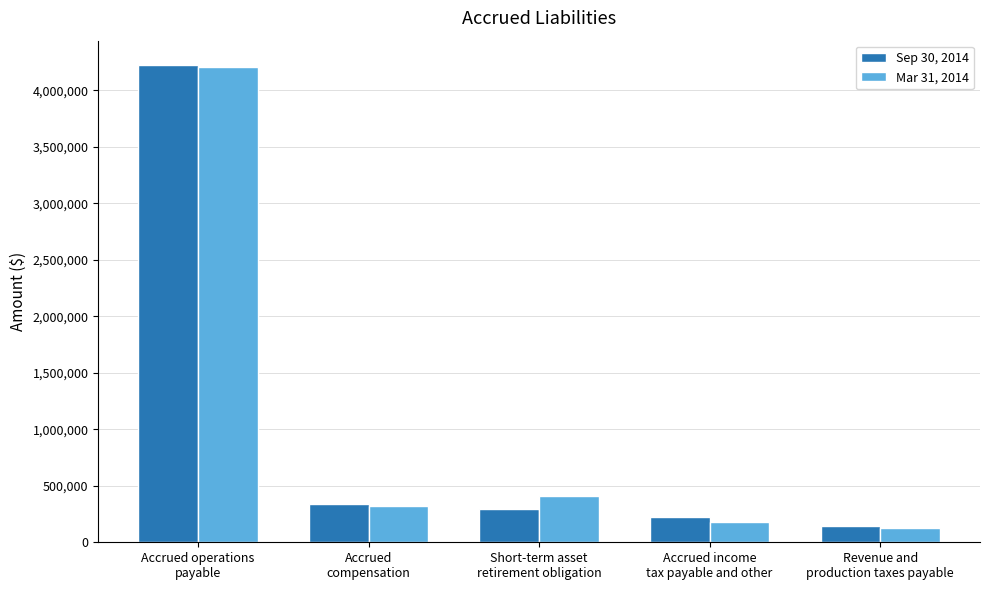

Is the value of Sep 30, 2014 at Accrued operations
payable greater than the value of Mar 31, 2014 at Revenue and
production taxes payable?

Yes